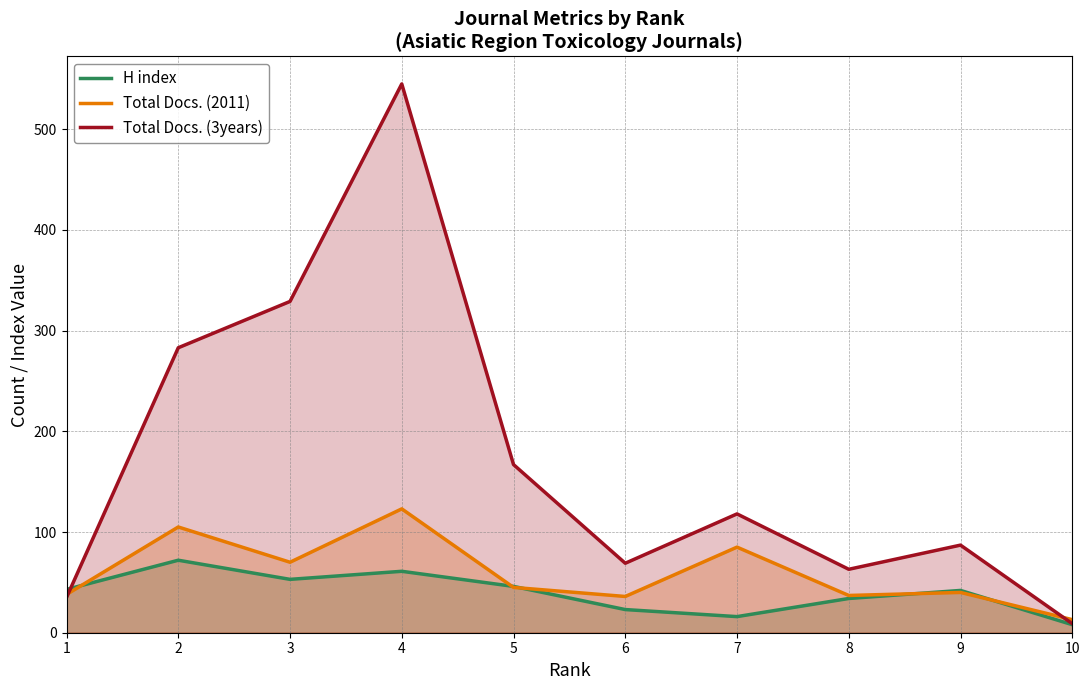

Which series has the largest range (max minus min)?

Total Docs. (3years)